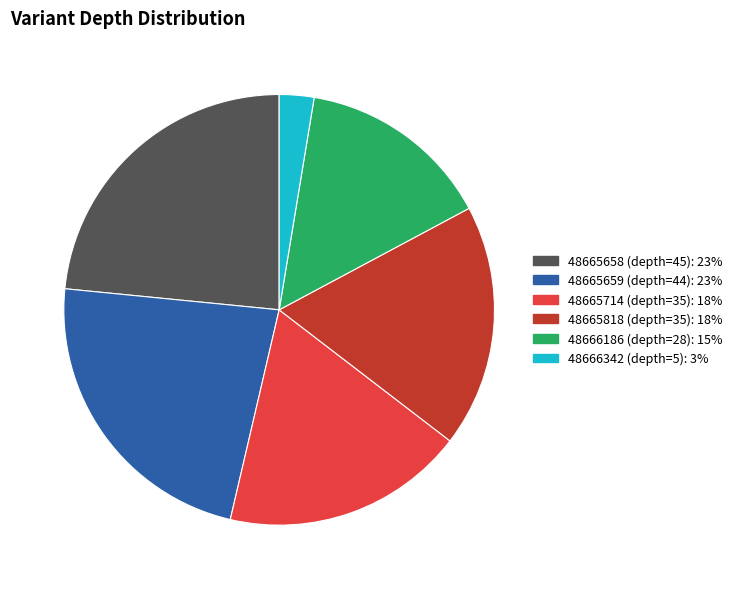

How many slices are in this pie chart?

6